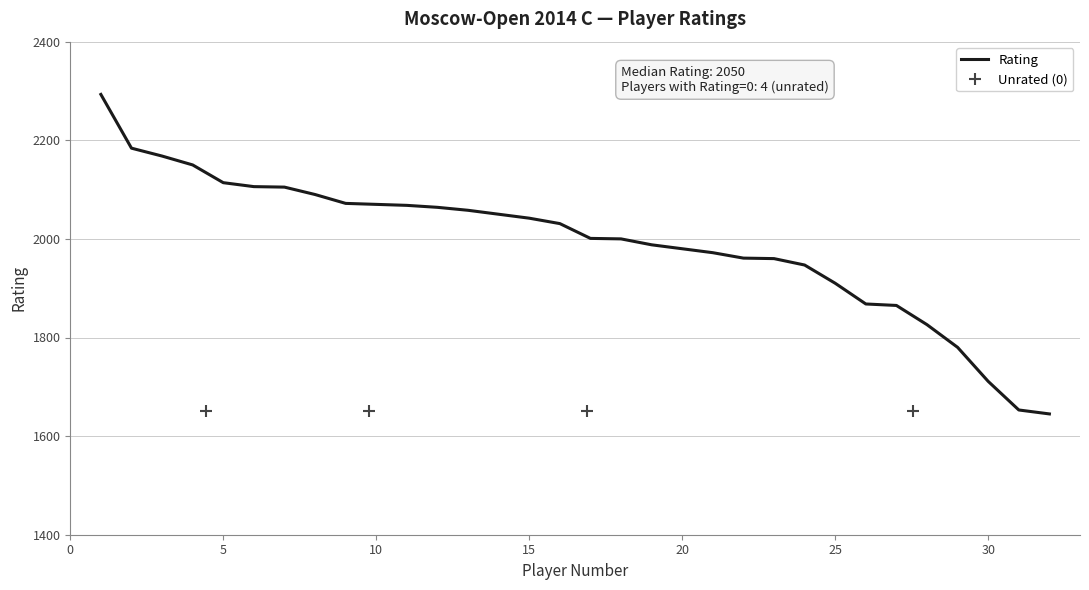

What is the smallest value displayed?

1645